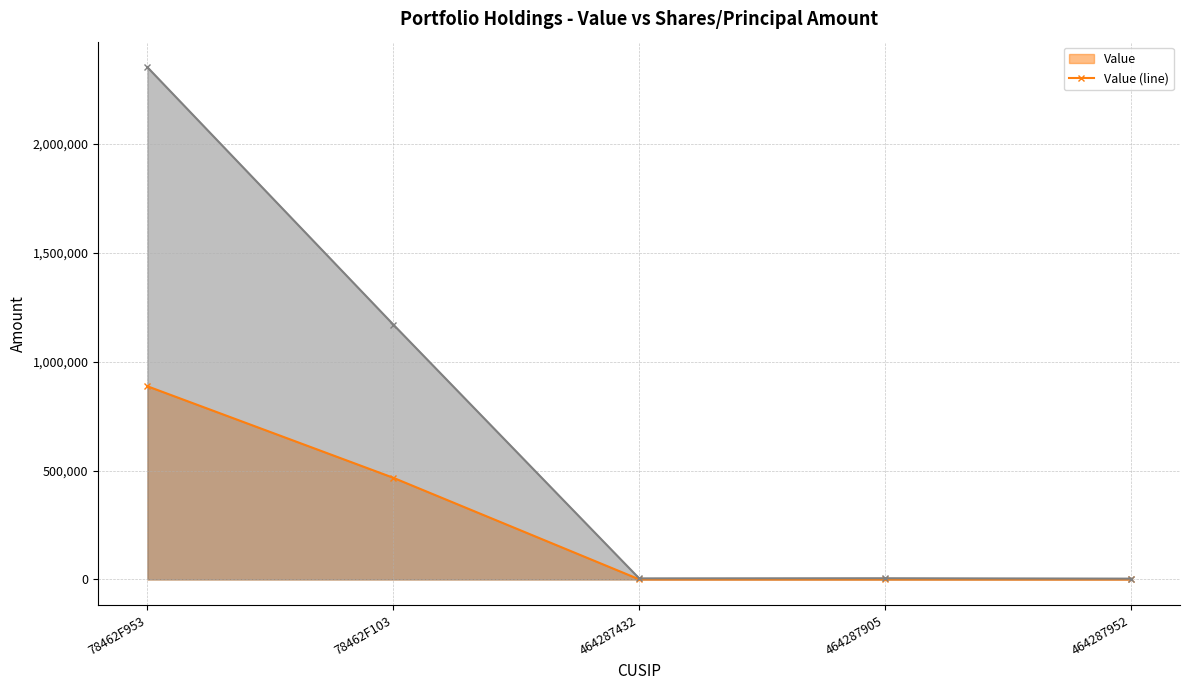

What is the sum of all Value (line) values?

1354508